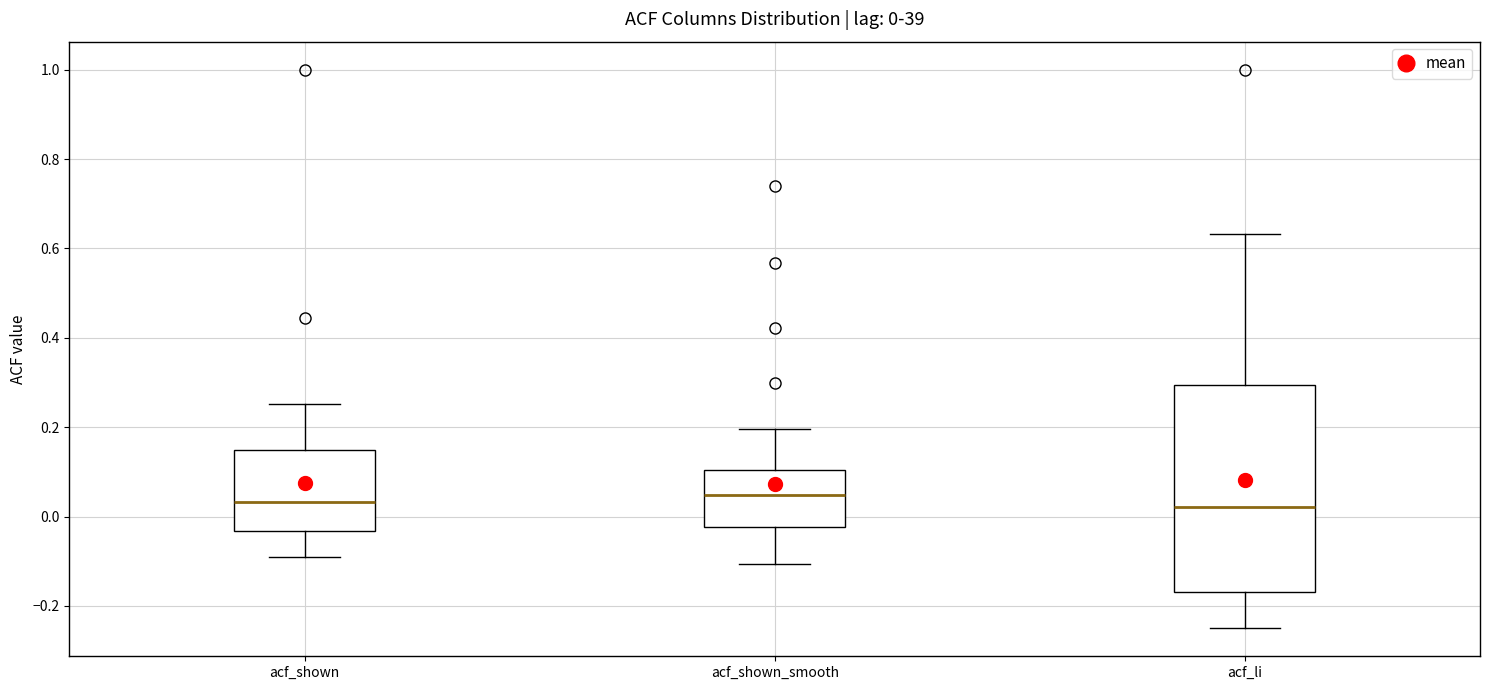

Comparing the boxes themselves (not the whiskers), which one is the tallest?

acf_li